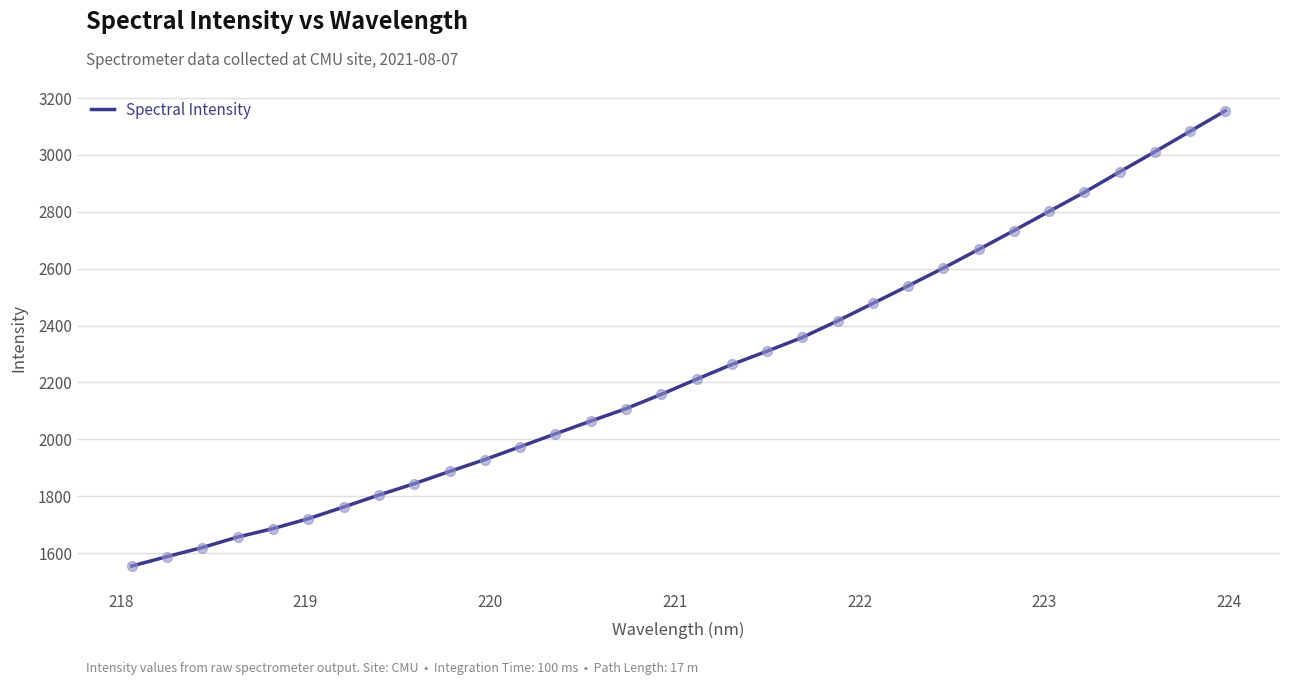

What is the minimum value shown in the chart?

1554.3